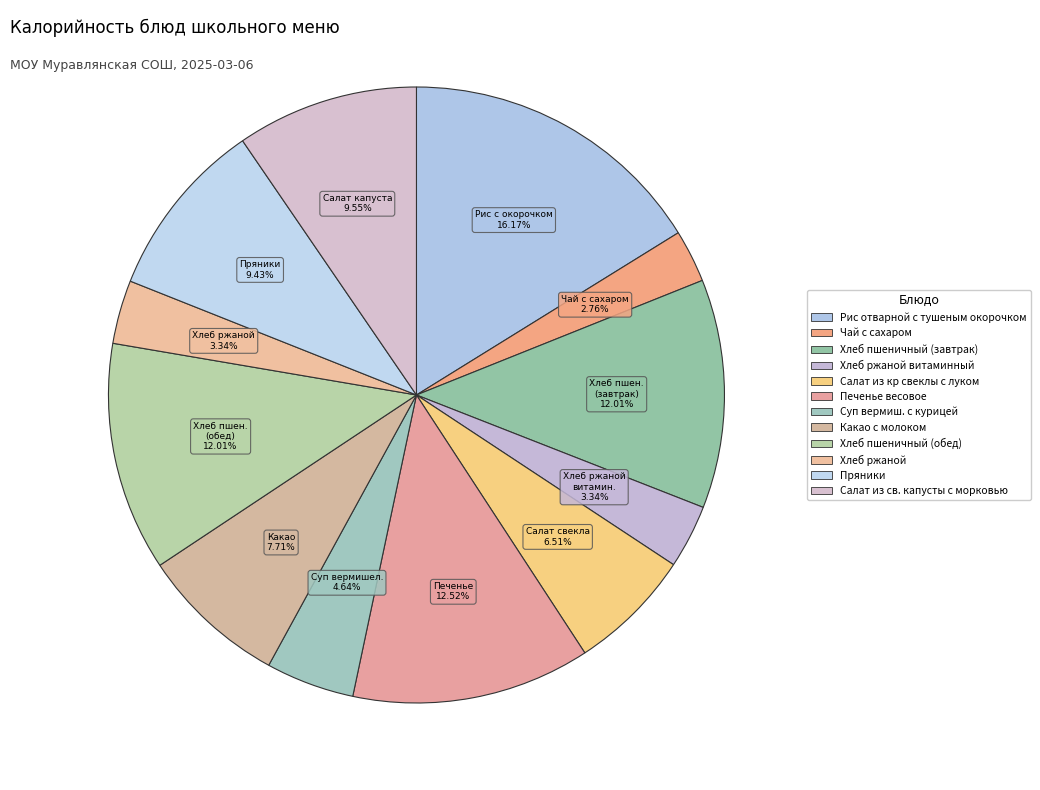

How many segments does this pie chart have?

12